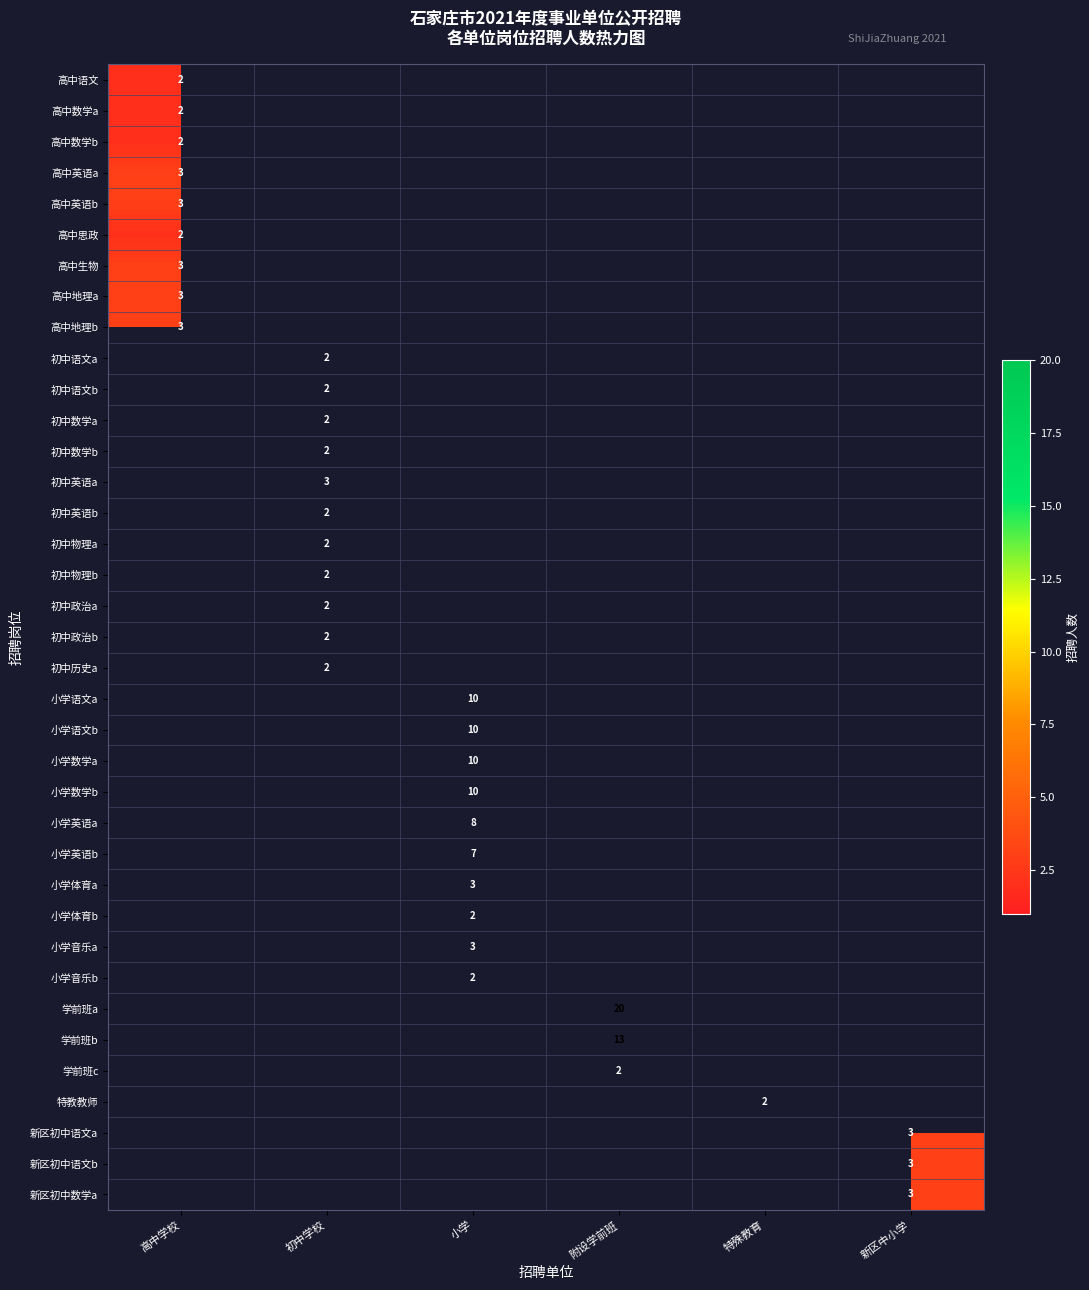

Is it true that 小学体育a equals 5 at 小学?

False